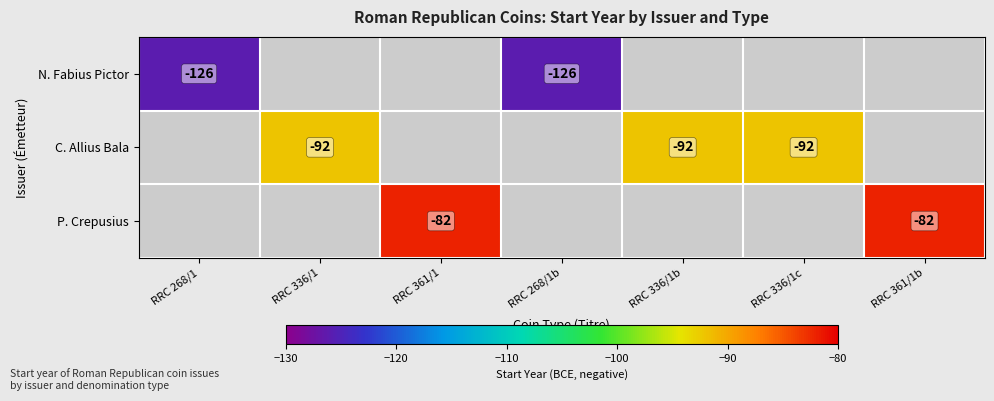

The value of P. Crepusius at RRC 361/1 is -141. True or false?

False